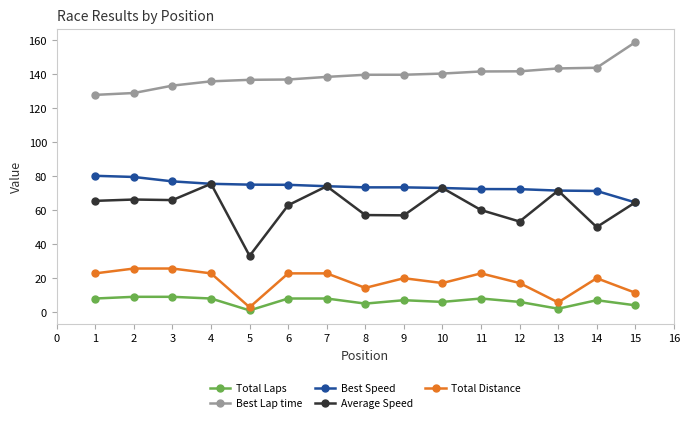

How many series are shown in this chart?

5